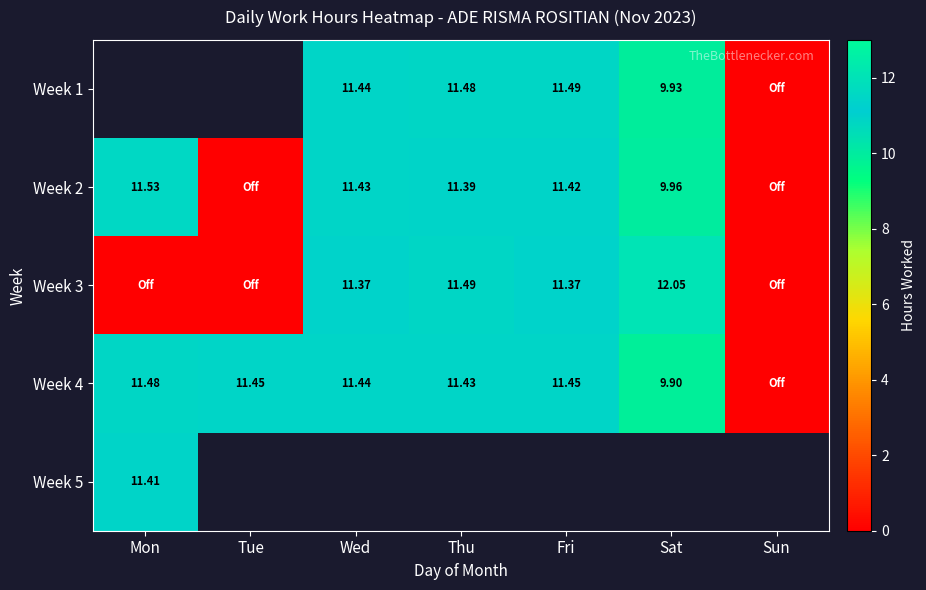

The value of Week 2 at Tue is 0.0. True or false?

True